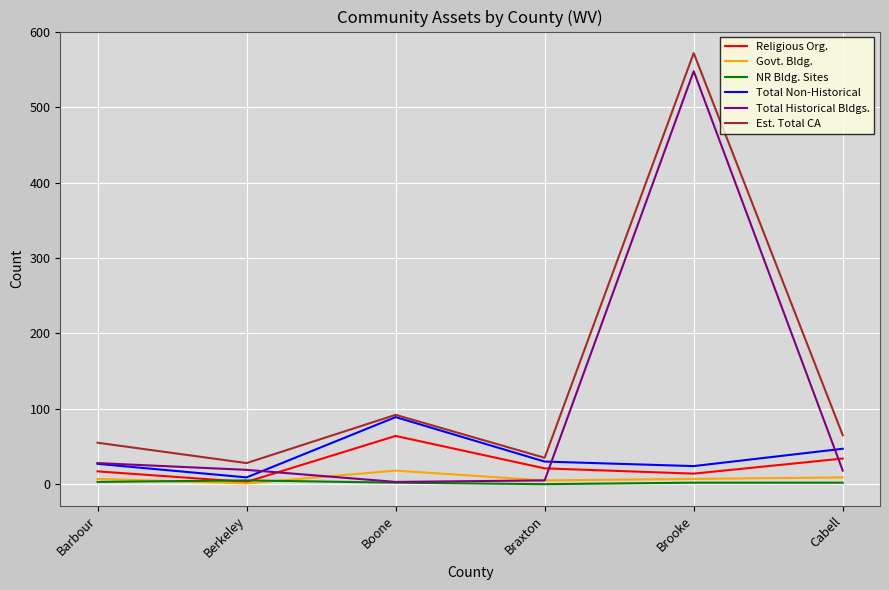

True or false: Est. Total CA and Govt. Bldg. intersect in this chart.

False